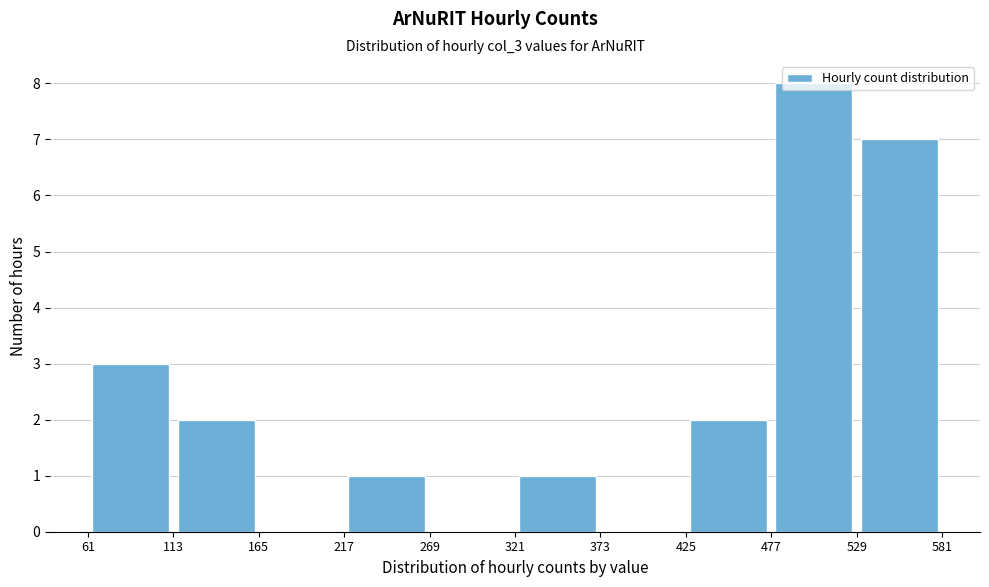

Over which range of the x-axis is the bar tallest?

477 to 529